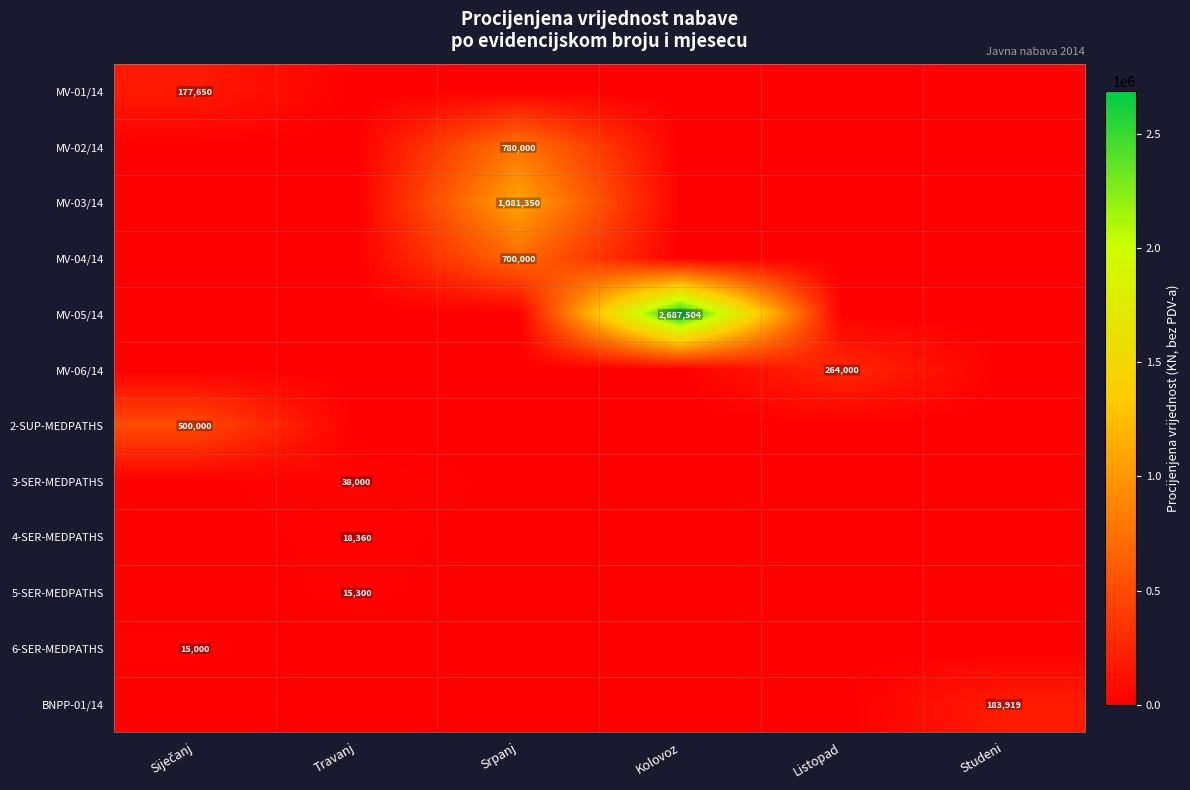

Which series changed the most between Travanj and Srpanj?

MV-03/14